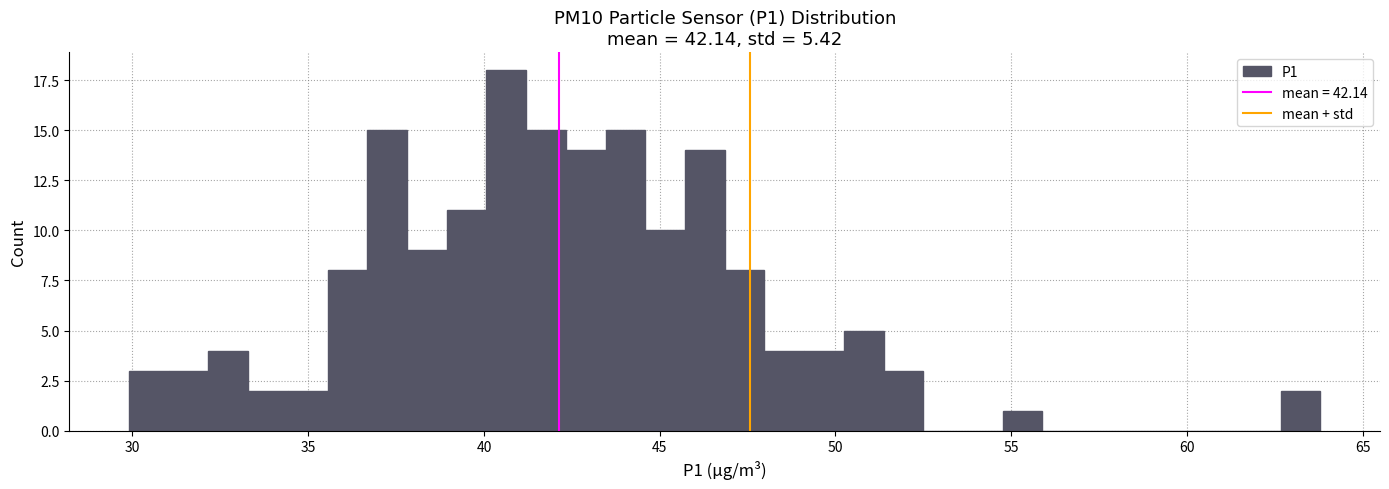

Read against the x-axis, roughly where is the centre of the tallest bar?

40.5